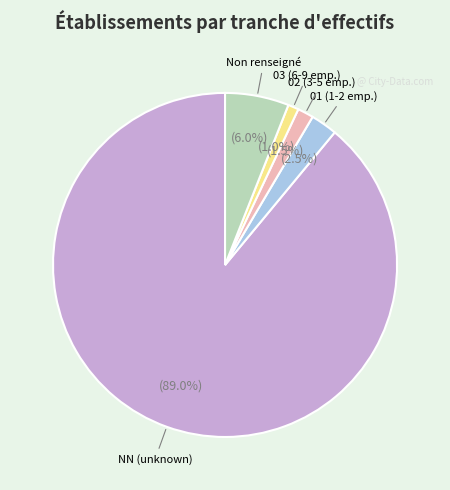

Is there a majority slice in this chart?

Yes